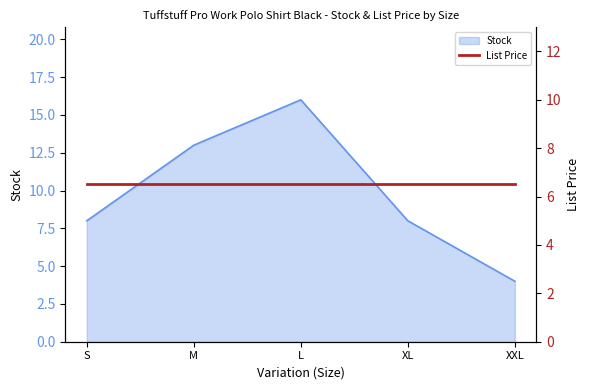

What is the ratio of the value at L to the value at M?

1.2